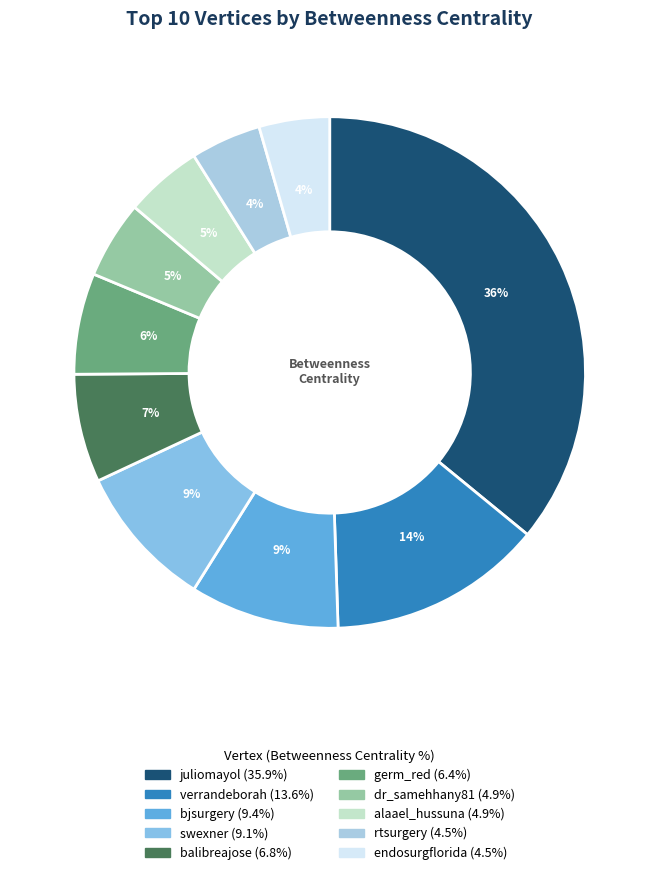

To the nearest percent, what is the average slice percentage?

10%